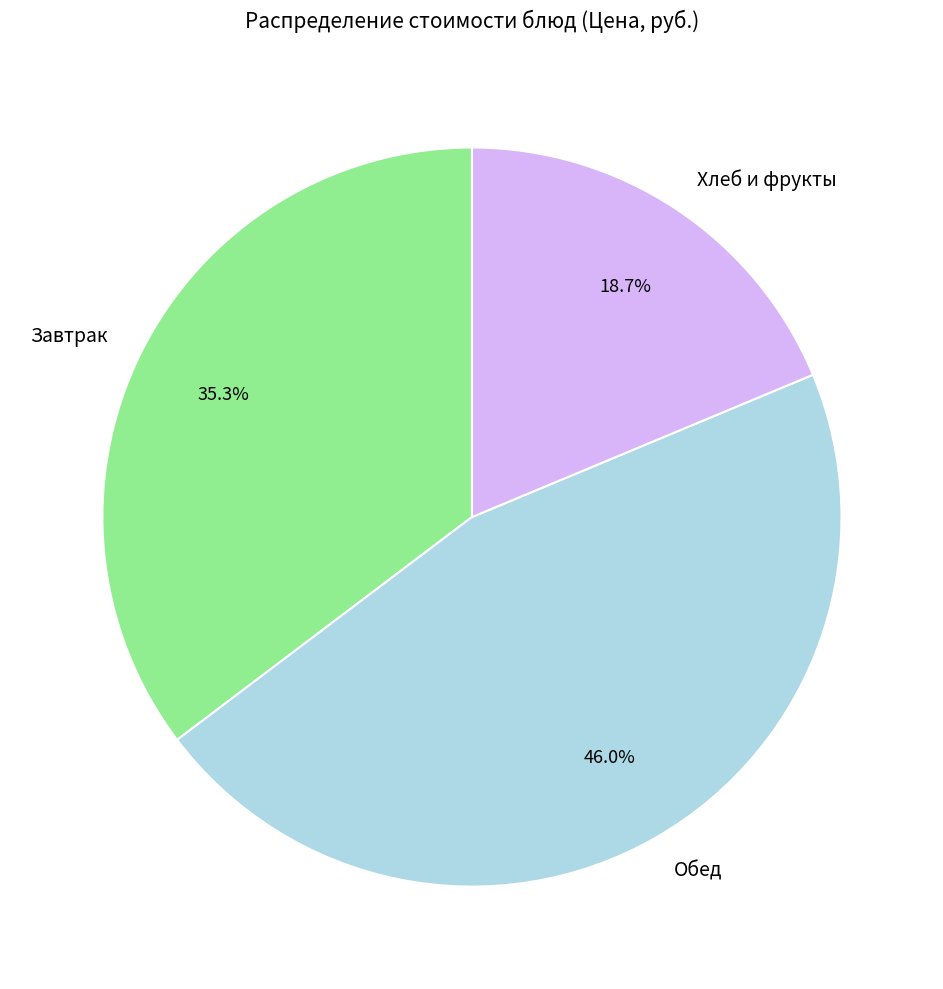

Rank the categories by value from lowest to highest.

Хлеб и фрукты, Завтрак, Обед